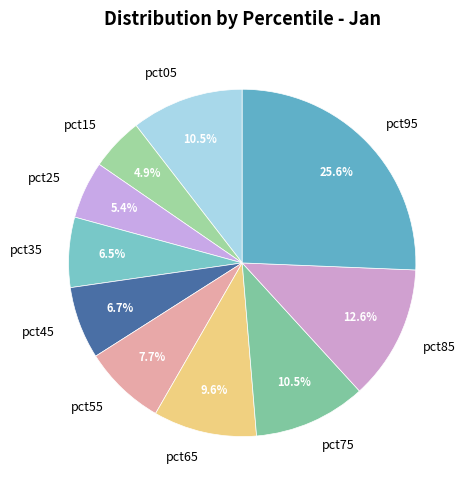

To the nearest percent, what is the average slice percentage?

10%